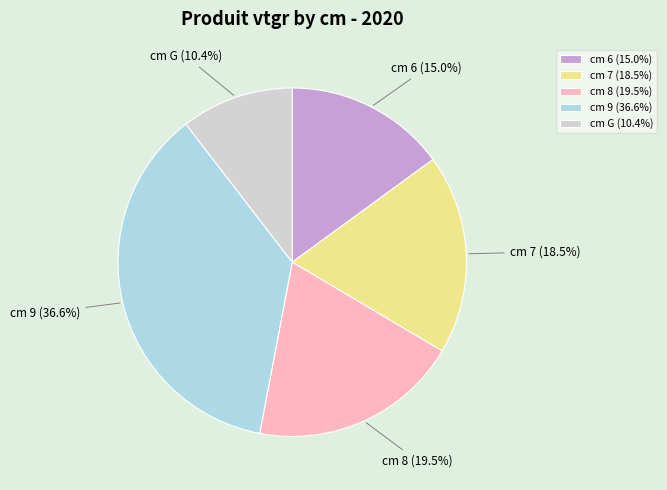

To the nearest percent, what is the average slice percentage?

20%